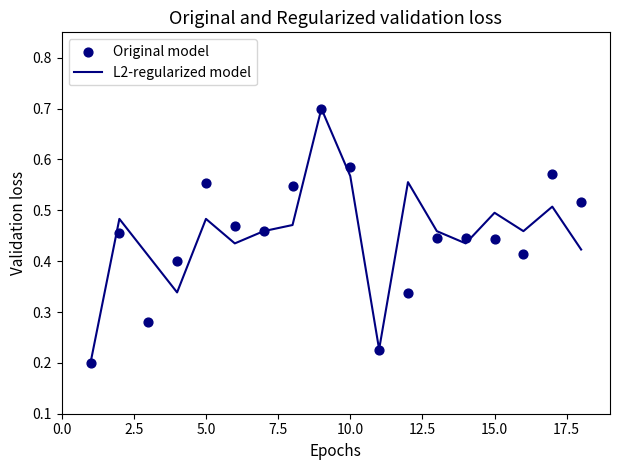

Which series reaches the maximum Y coordinate?

L2-regularized model